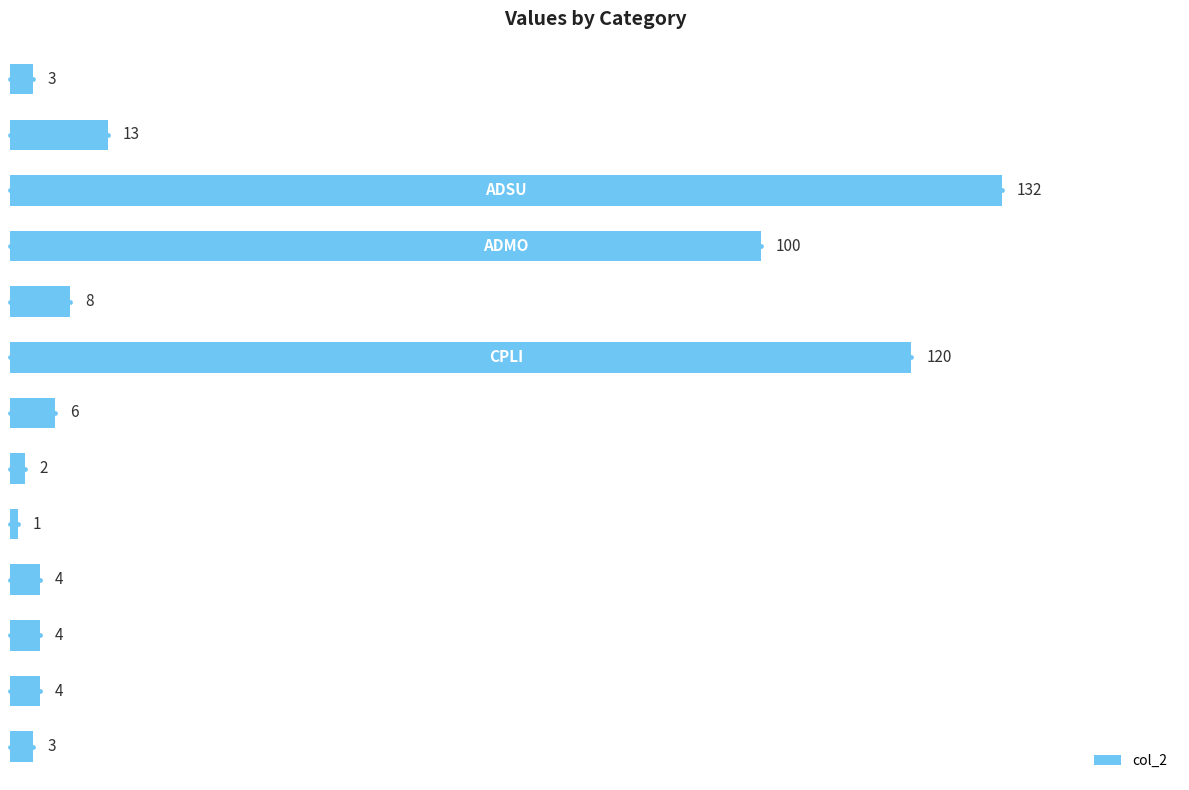

What is the ratio of the value at 0 to the value at 8?

3.0